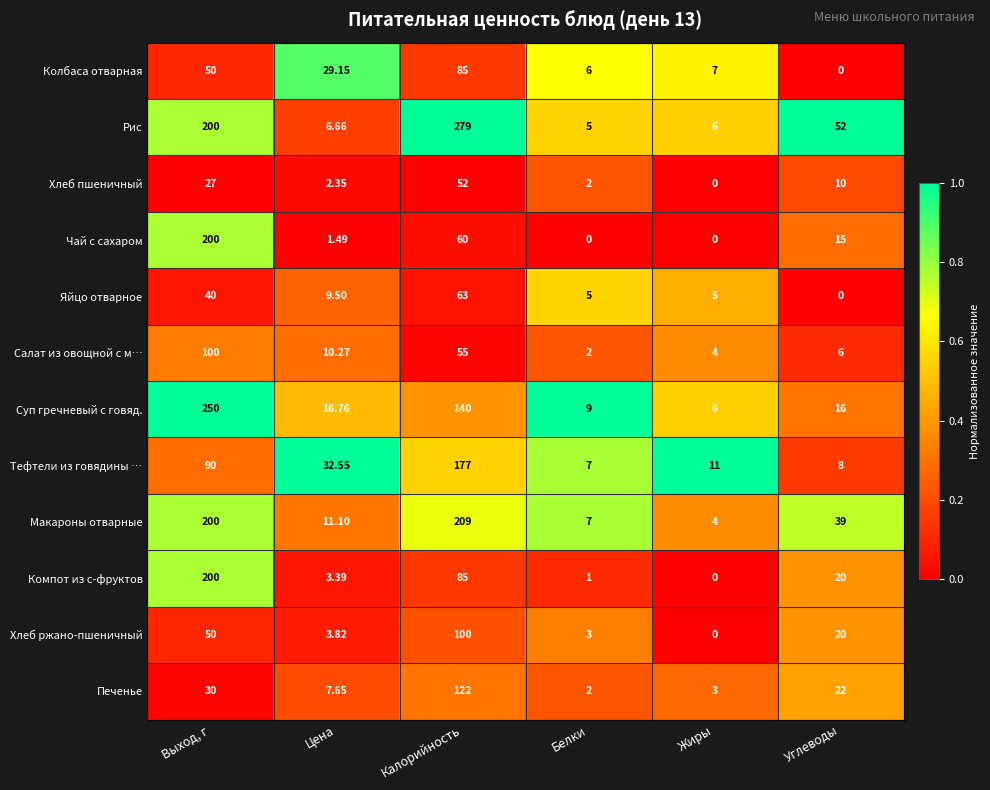

Which series has the largest range (max minus min)?

Рис